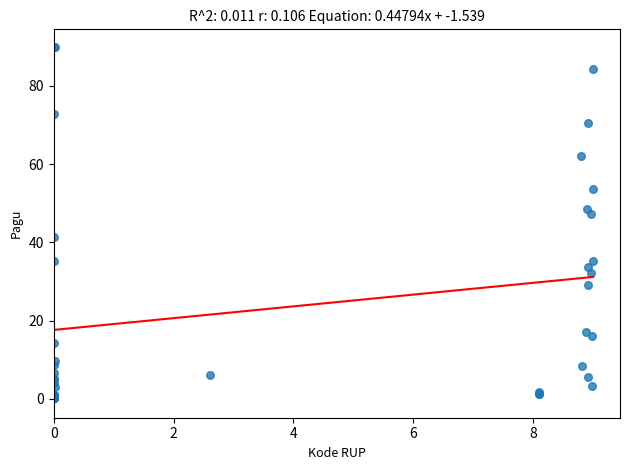

What Y value in the scatter plot is closest to 45?

47.3